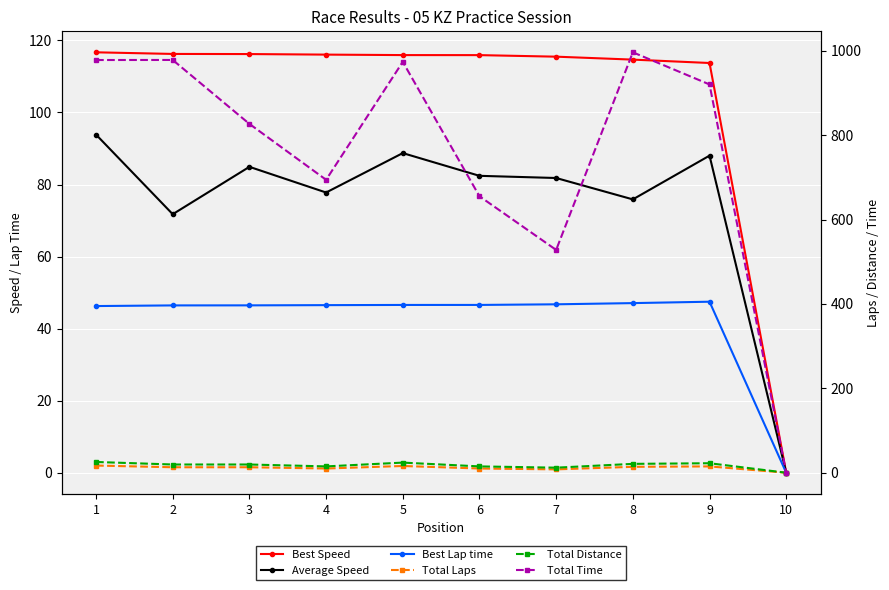

Reading right to left, what are all the values shown in this chart?

Best Speed: 0.0	113.7	114.7	115.5	115.9	115.9	116.1	116.2	116.3	116.7
Average Speed: 0.0	88.0	75.9	81.8	82.4	88.7	77.8	84.9	71.8	93.9
Best Lap time: 0.0	47.5	47.1	46.8	46.6	46.6	46.5	46.5	46.4	46.3
Total Laps: 0.0	15.0	14.0	8.0	10.0	16.0	10.0	13.0	13.0	17.0
Total Distance: 0.0	22.5	21.0	12.0	15.0	24.0	15.0	19.5	19.5	25.5
Total Time: 0.0	920.2	996.3	528.0	655.2	973.7	694.2	826.7	978.2	978.0